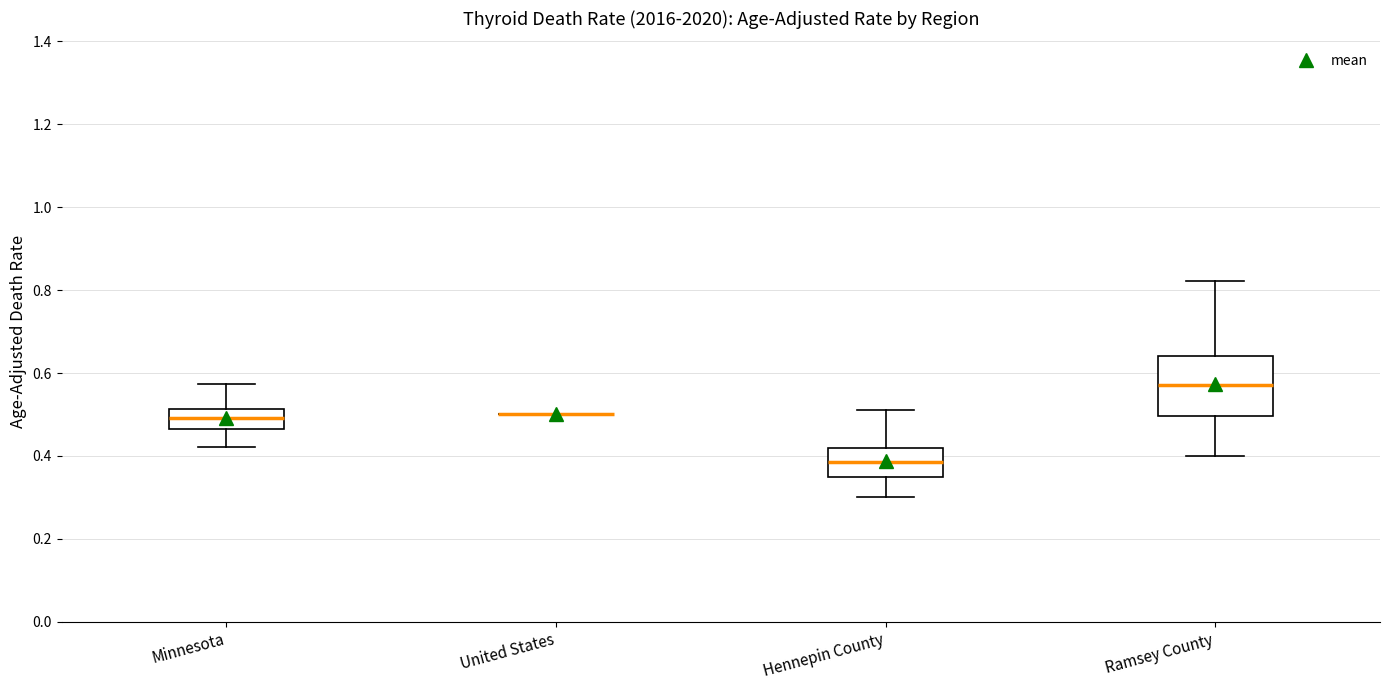

Reading left to right, transcribe this box plot: for each box, give where its median line is, the range the box spans, and where its two whiskers end, as read against the y-axis. The values are not printed on the chart, so give them approximately, as read against the axis.

Minnesota: median 0.50, box 0.46 to 0.52, whiskers 0.42 to 0.58
United States: box collapsed to a line at 0.50, whiskers 0.50 to 0.50
Hennepin County: median 0.38, box 0.34 to 0.42, whiskers 0.30 to 0.52
Ramsey County: median 0.58, box 0.50 to 0.64, whiskers 0.40 to 0.82